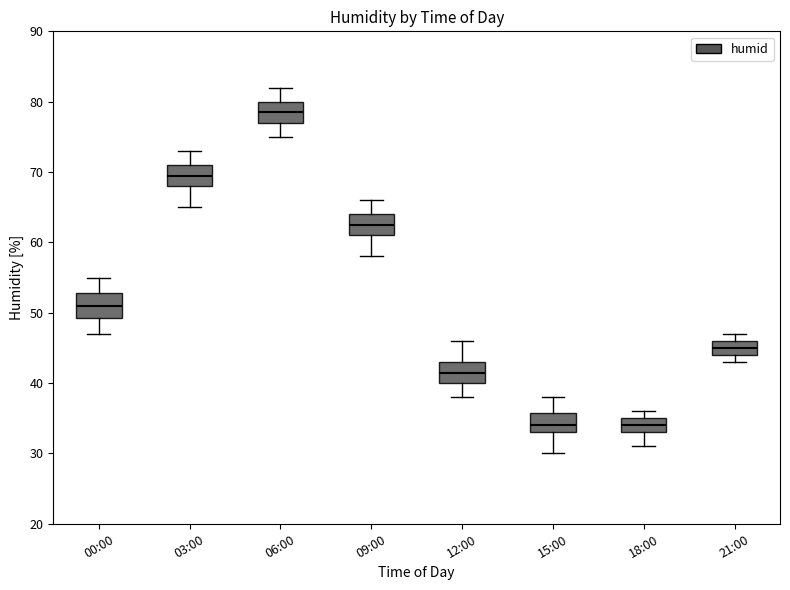

Which box has the highest median line?

06:00